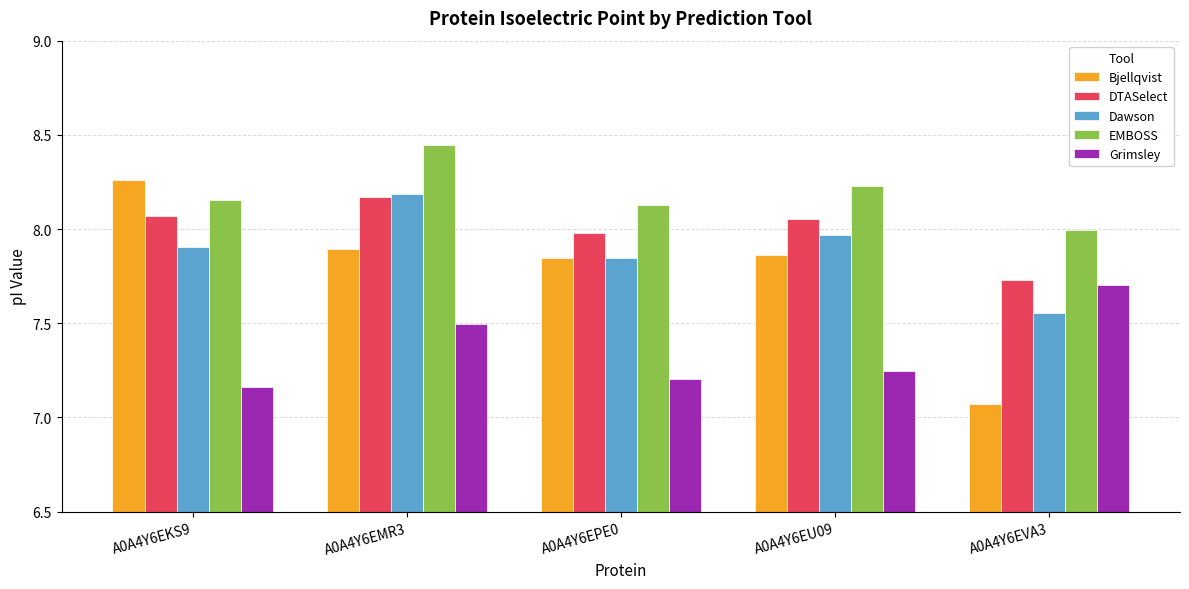

What is the sum of all DTASelect values?

40.0